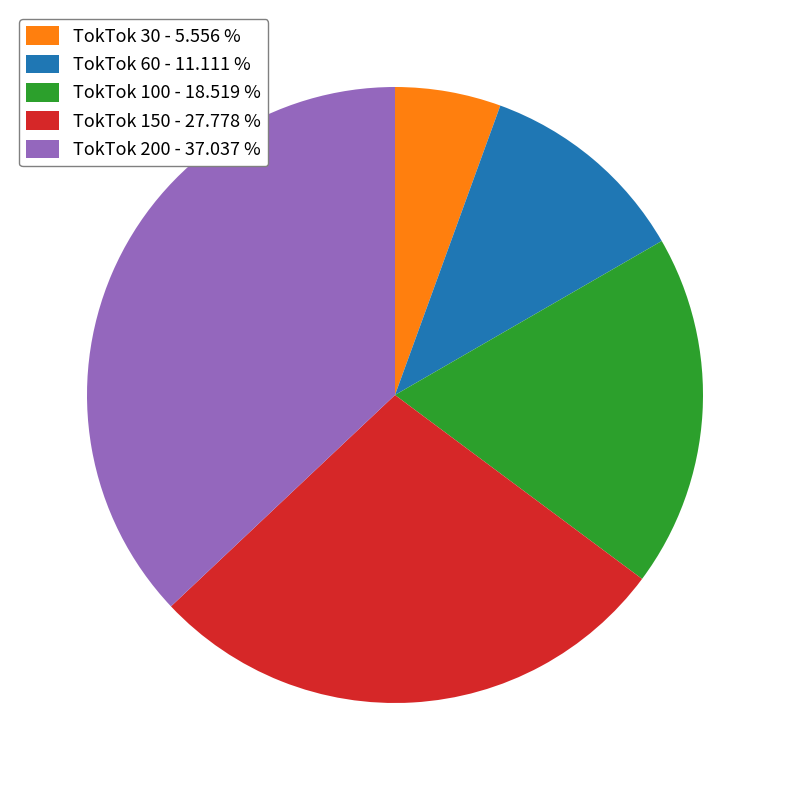

How many slices are in this pie chart?

5